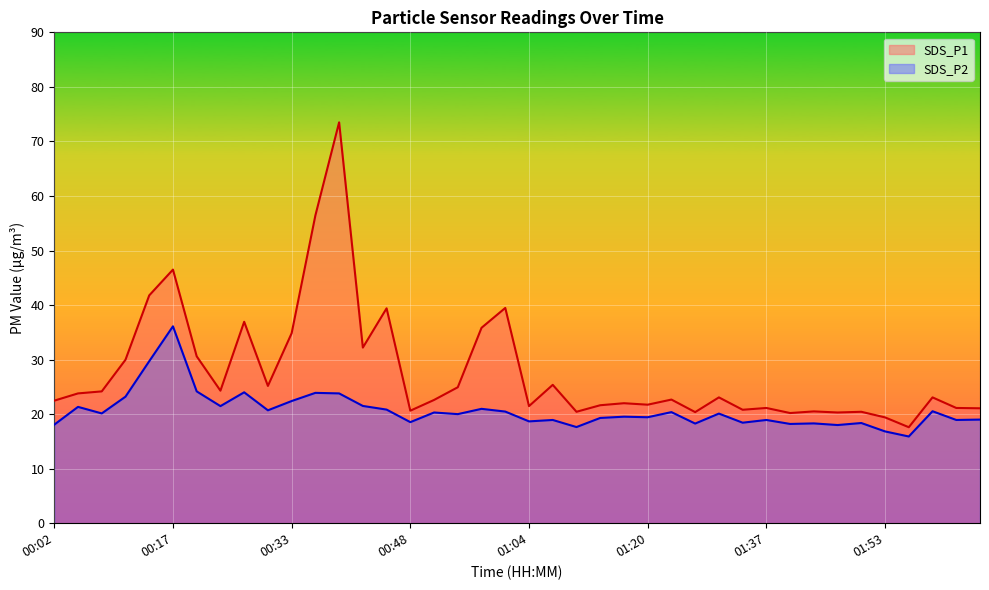

What is the total value across all series at 02:02?

40.1